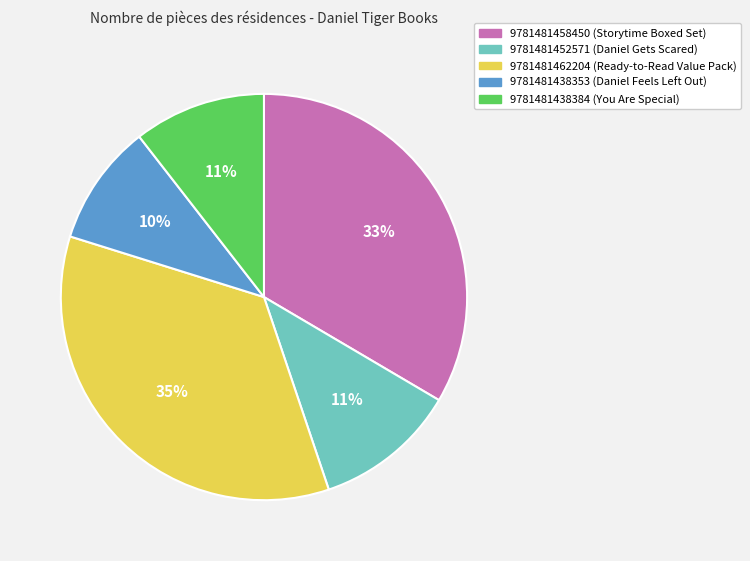

Which slice is the largest?

9781481462204 (Ready-to-Read Value Pack)